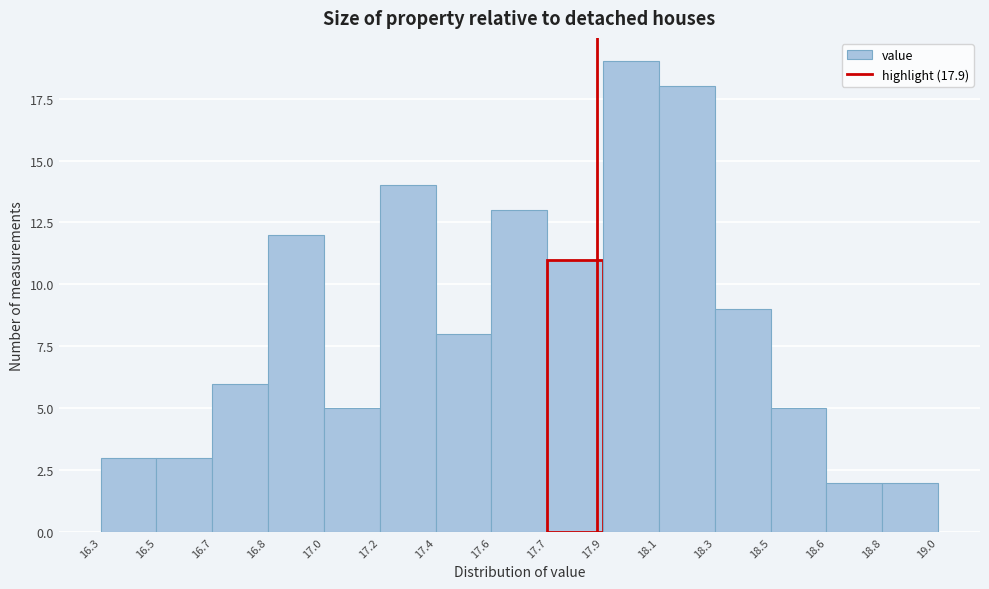

Reading right to left, what are all the values shown in this chart?

2	2	5	9	18	19	11	13	8	14	5	12	6	3	3